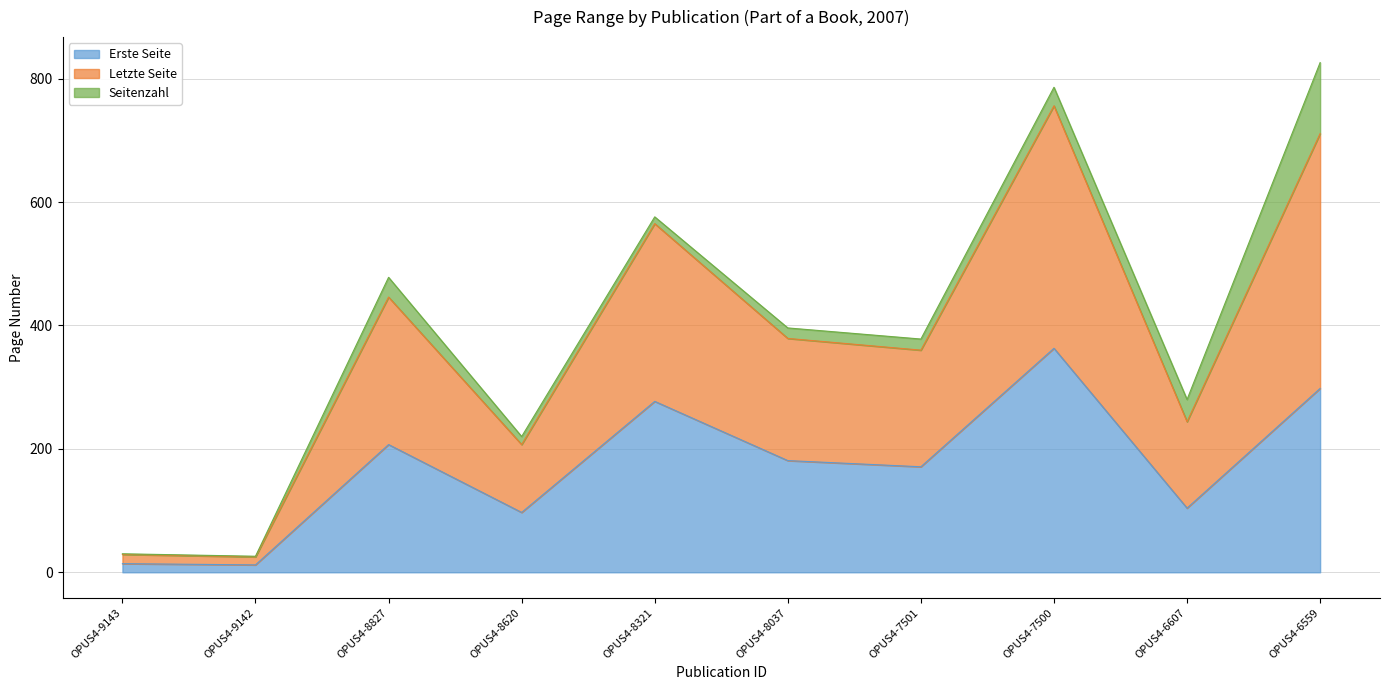

What are all the series names shown in the legend?

Erste Seite, Letzte Seite, Seitenzahl